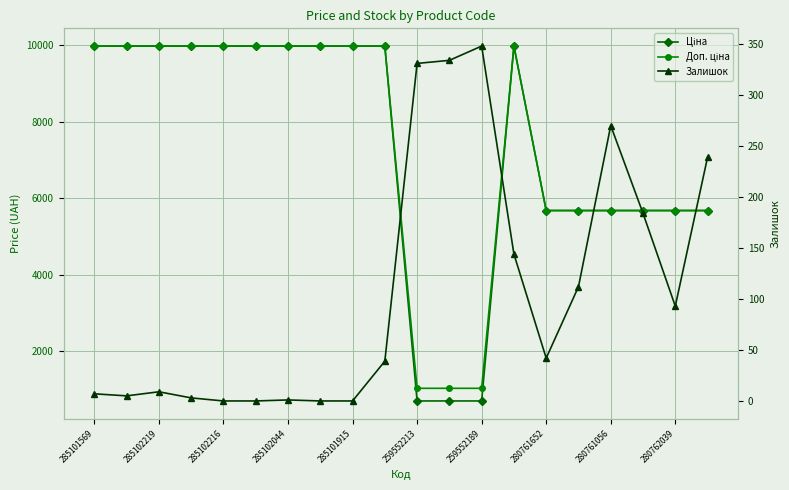

Between 285101569 and 285102044, which is larger?

285101569